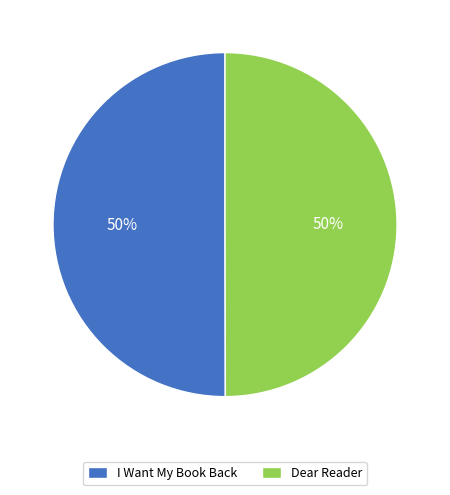

The I Want My Book Back slice represents 37% of the pie. True or false?

False